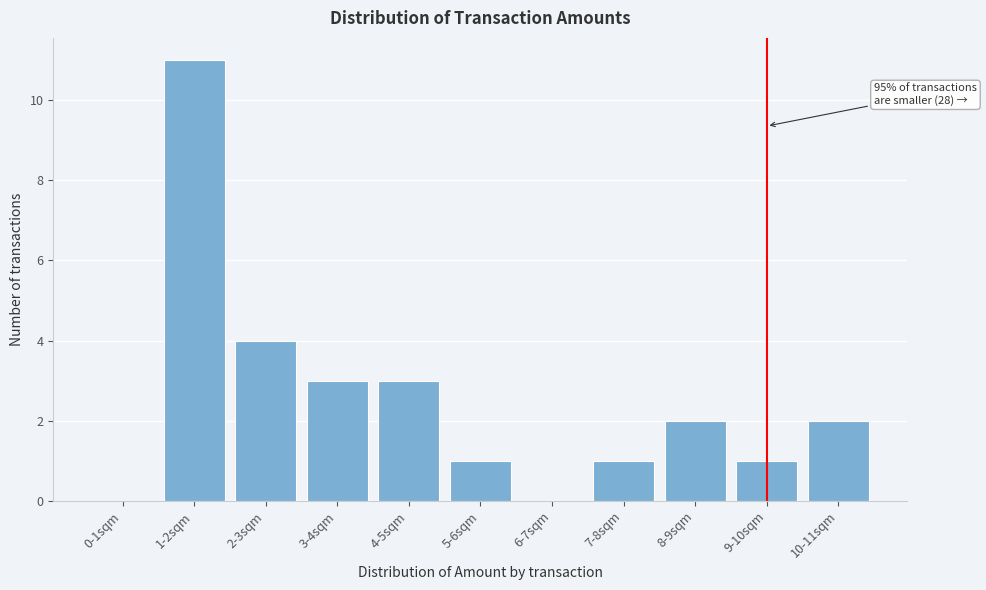

Reading right to left, transcribe all the data shown in this chart.

10-11sqm=2	9-10sqm=1	8-9sqm=2	7-8sqm=1	6-7sqm=0	5-6sqm=1	4-5sqm=3	3-4sqm=3	2-3sqm=4	1-2sqm=11	0-1sqm=0